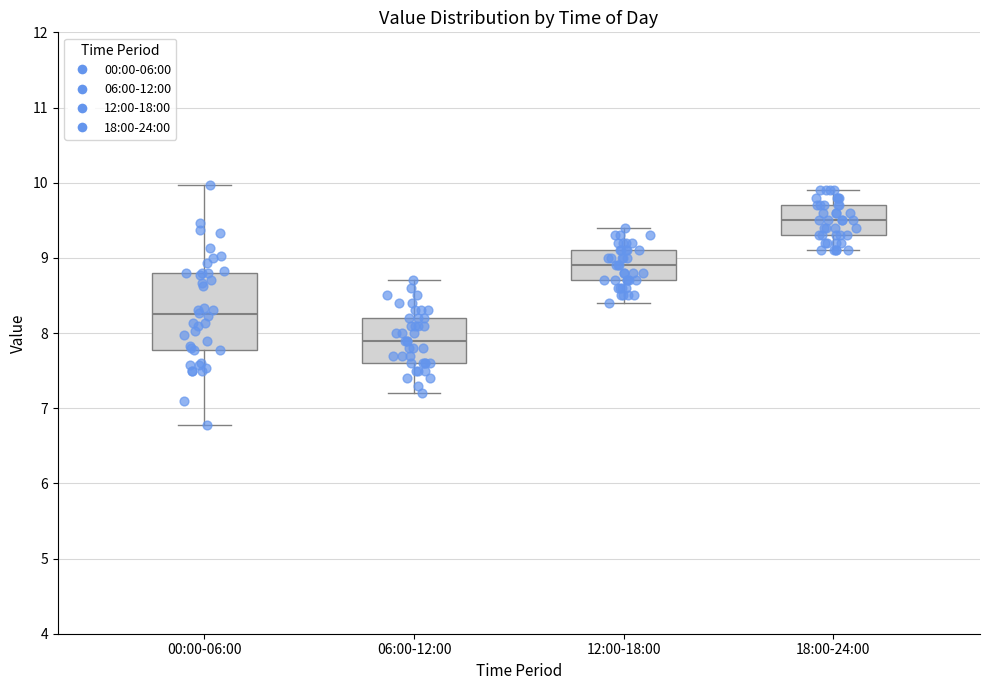

Reading left to right, transcribe this box plot: for each box, give where its median line is, the range the box spans, and where its two whiskers end, as read against the y-axis. The values are not printed on the chart, so give them approximately, as read against the axis.

00:00-06:00: median 8.3, box 7.8 to 8.8, whiskers 6.8 to 10.0
06:00-12:00: median 7.9, box 7.6 to 8.2, whiskers 7.2 to 8.7
12:00-18:00: median 8.9, box 8.7 to 9.1, whiskers 8.4 to 9.4
18:00-24:00: median 9.5, box 9.3 to 9.7, whiskers 9.1 to 9.9